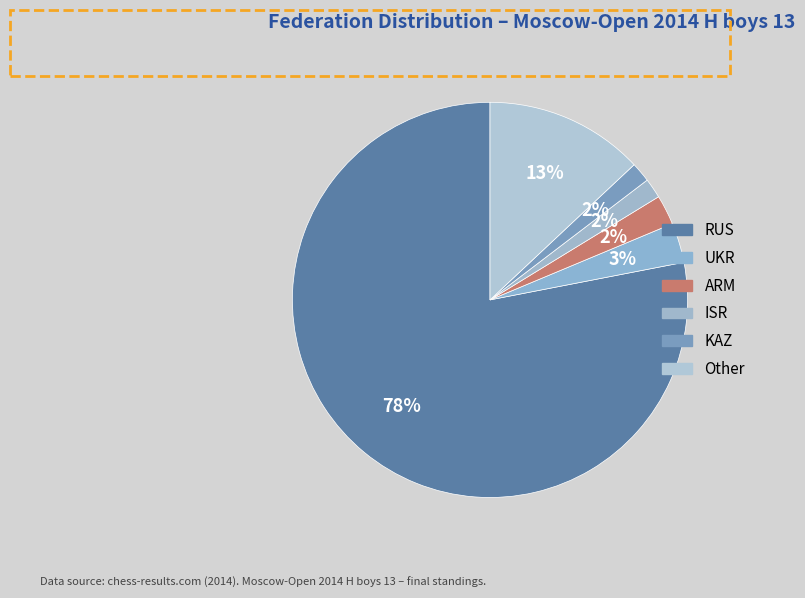

Is there any slice that represents more than half of the pie?

Yes